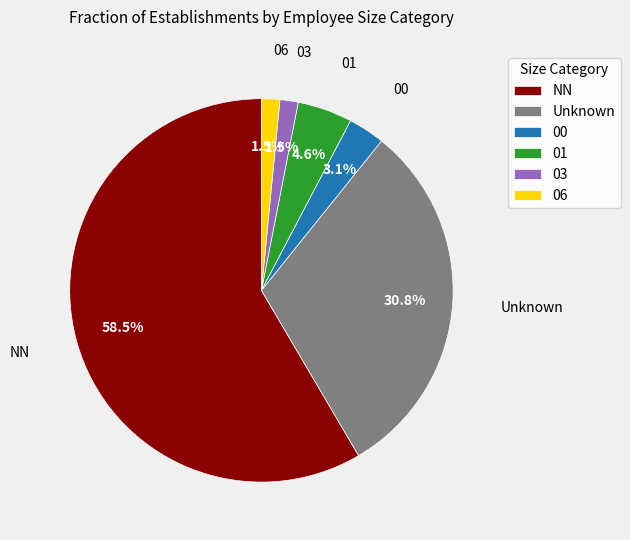

Which slice is the largest?

NN